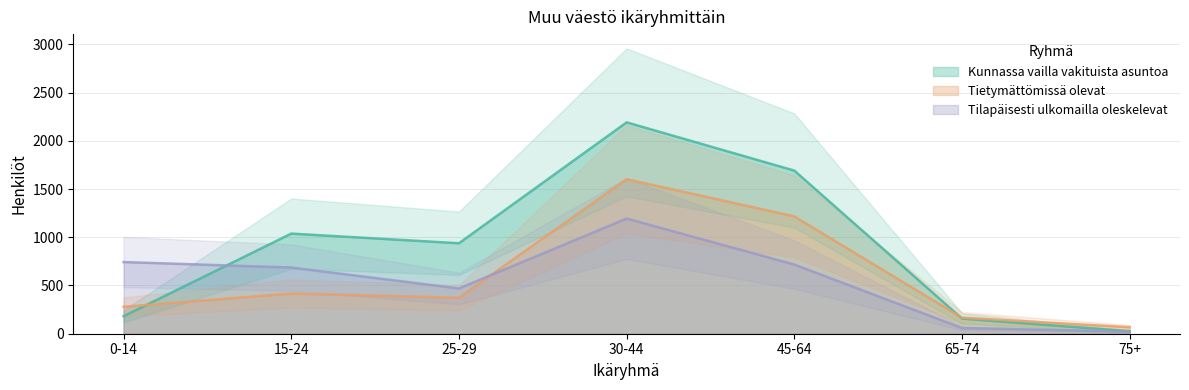

True or false: Kunnassa vailla vakituista asuntoa has a value of 181 at 0-14.

True